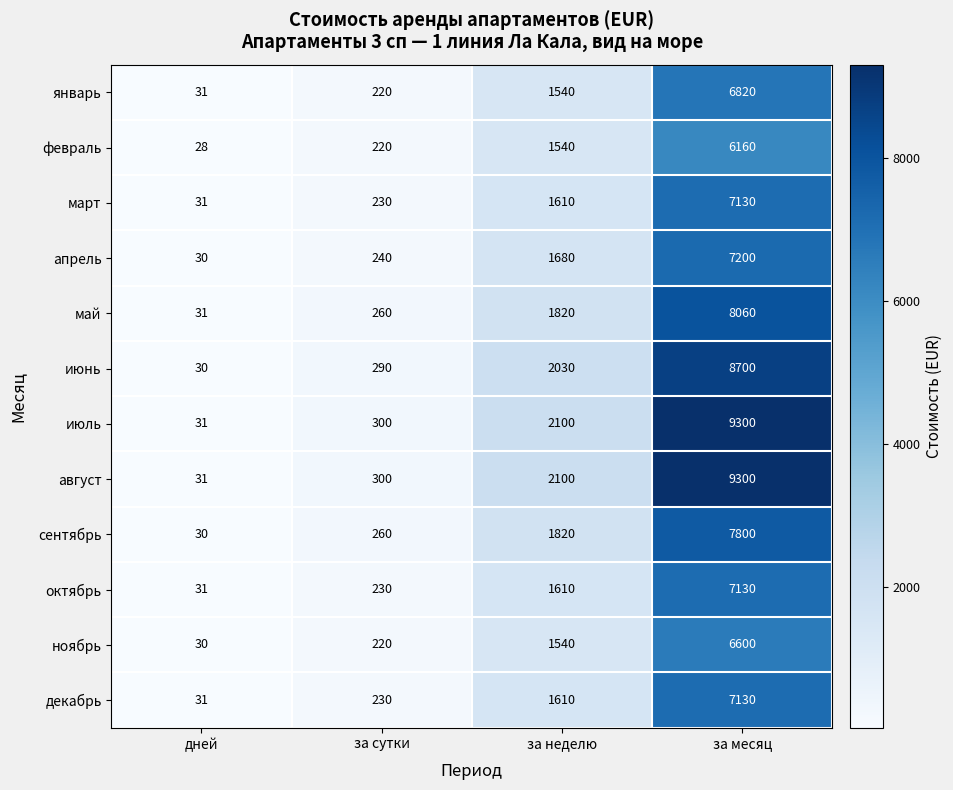

Rank the categories by июль value from lowest to highest.

дней, за сутки, за неделю, за месяц